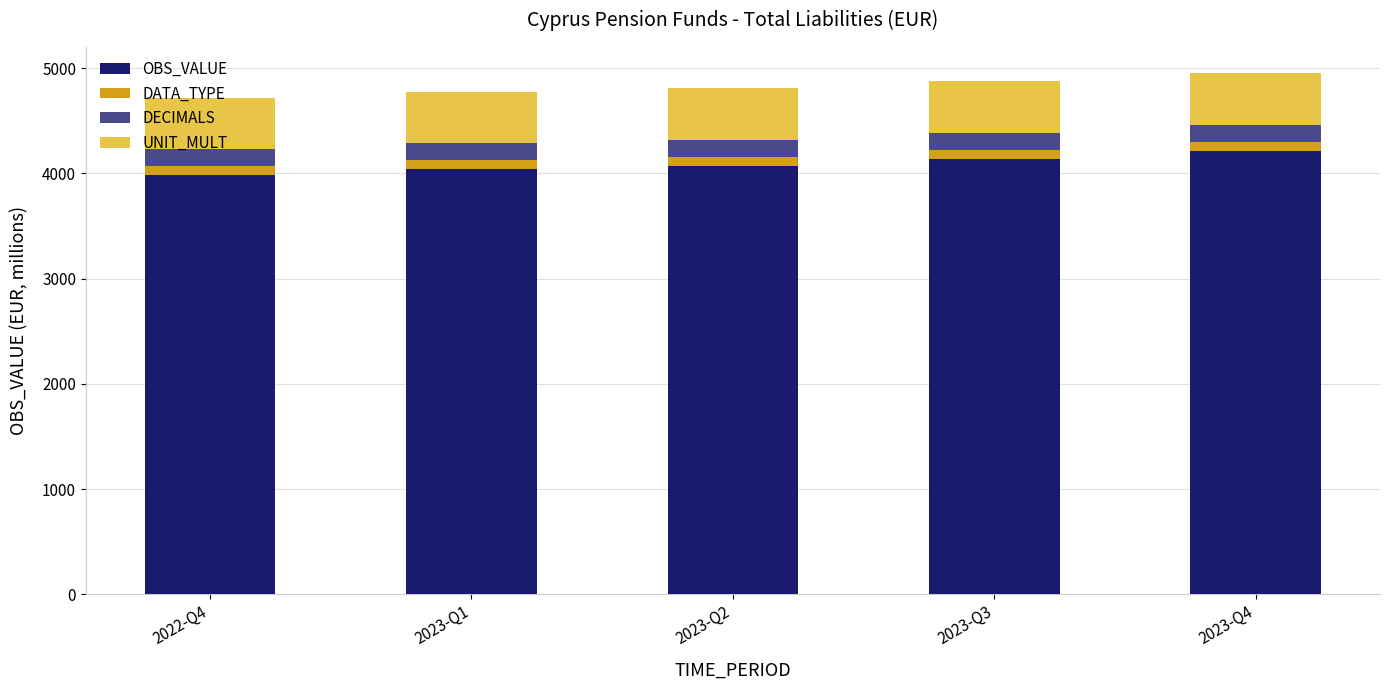

The value of OBS_VALUE at 2023-Q4 is 6714.6. True or false?

False